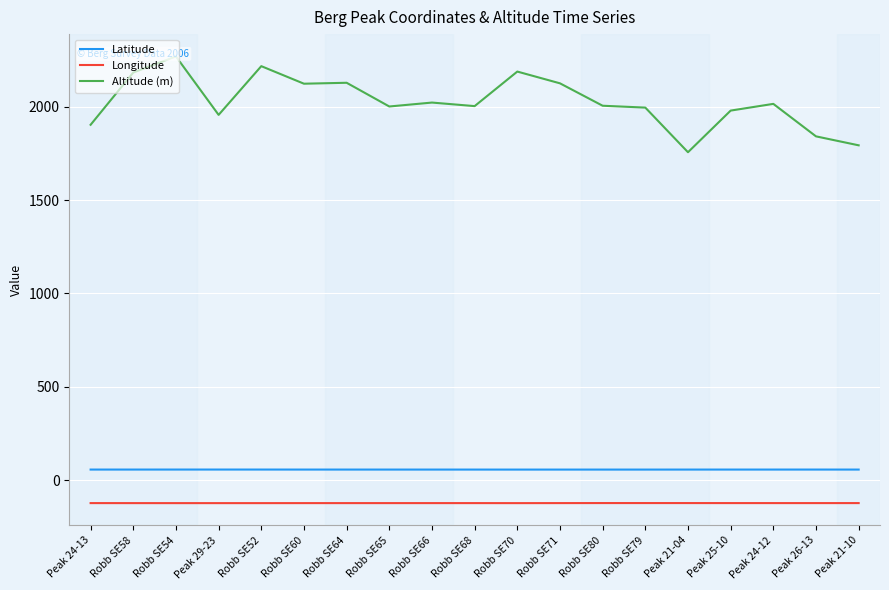

True or false: Longitude and Altitude (m) cross at least once.

False